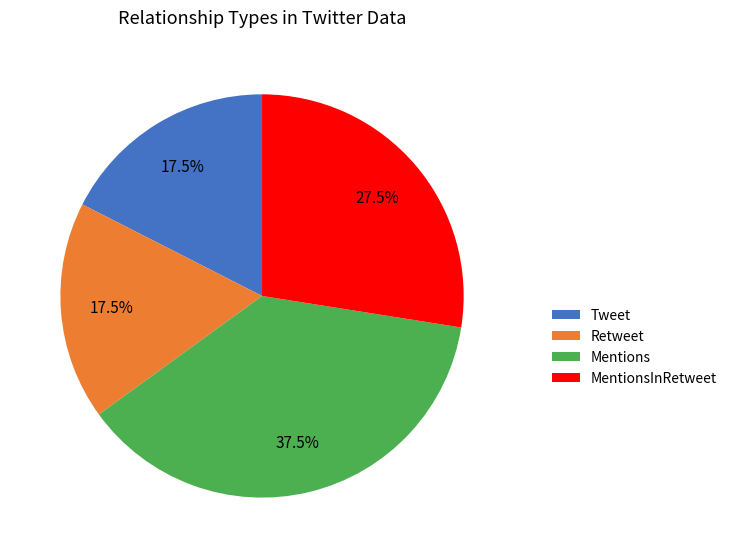

Combined, do MentionsInRetweet and Tweet account for over 50%?

No